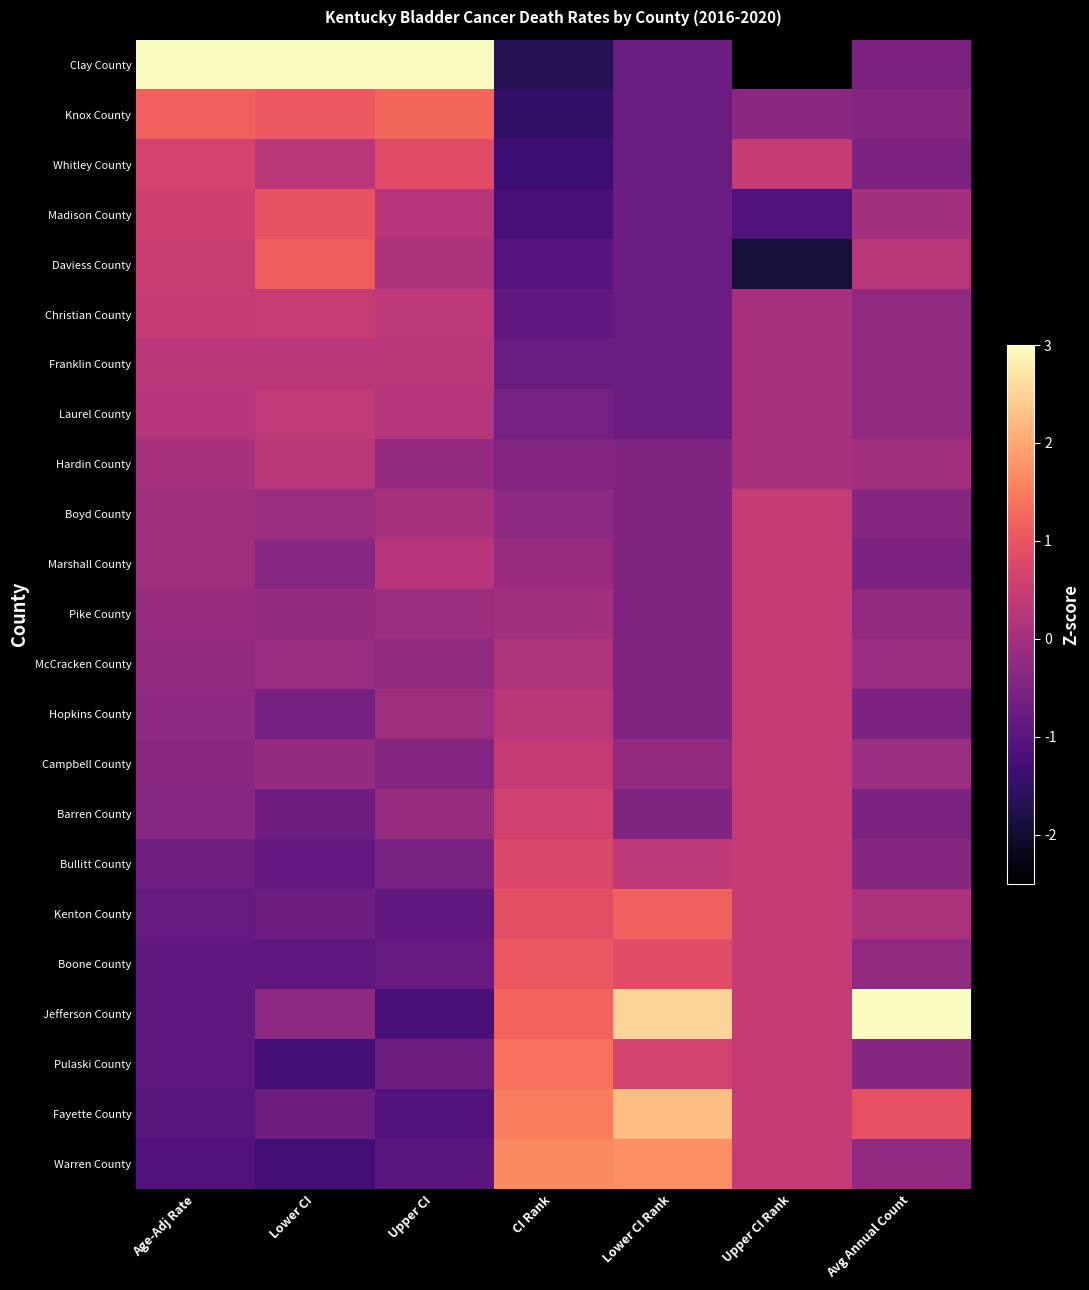

Count the number of categories in the chart.

7